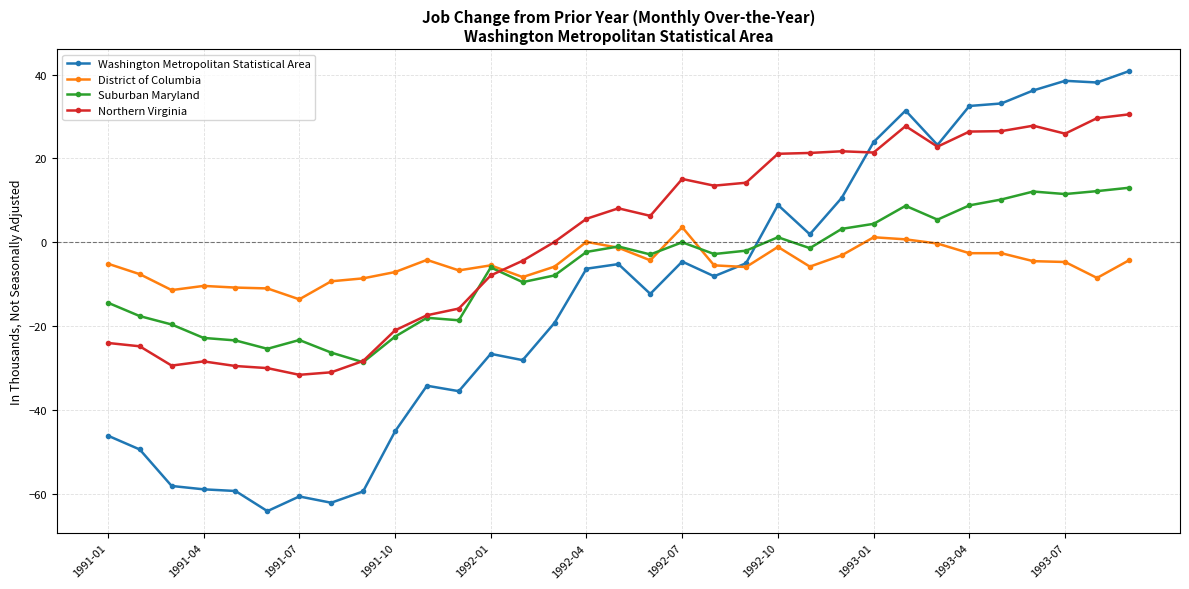

Which series has the widest spread of values?

Washington Metropolitan Statistical Area